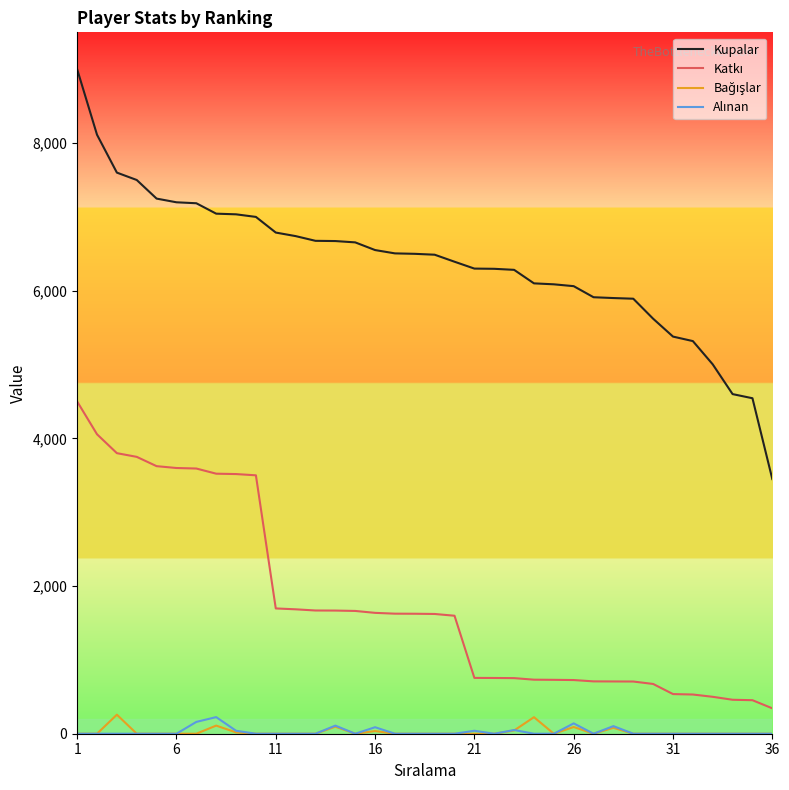

Which series has the largest range (max minus min)?

Kupalar